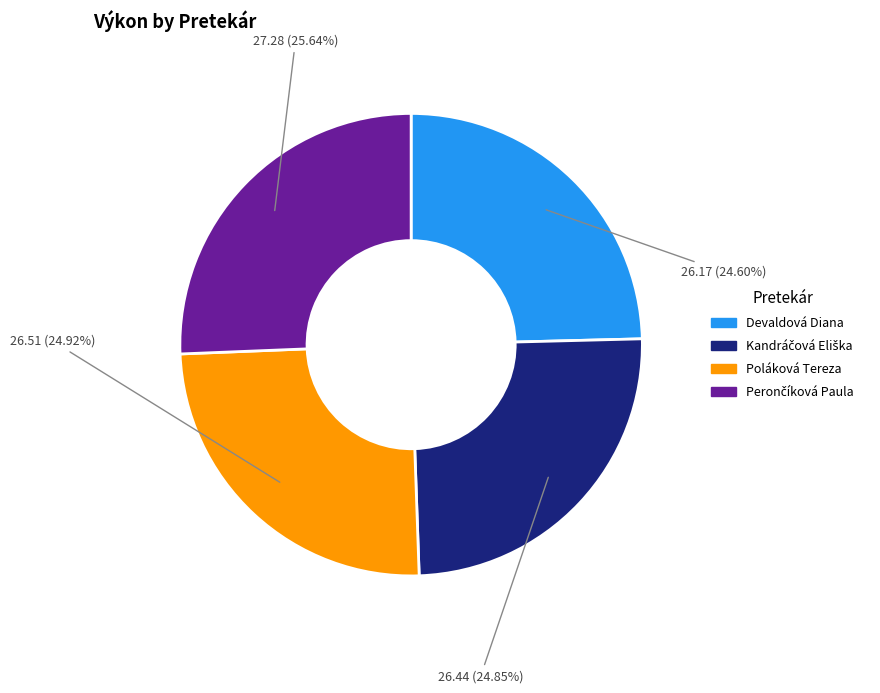

Does Devaldová Diana represent more than half of the total?

No